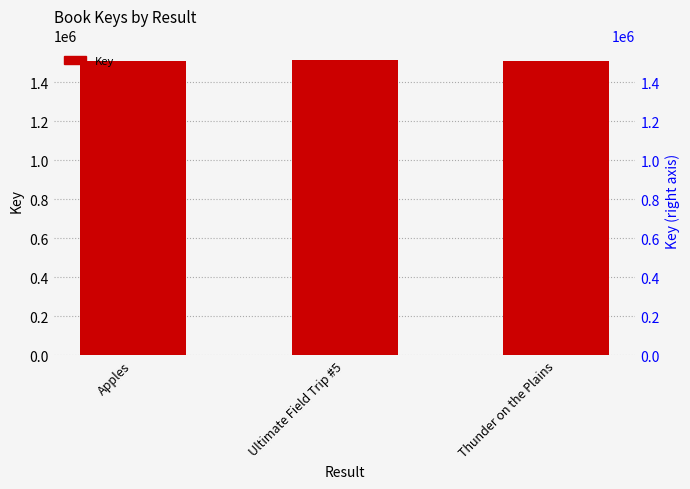

What is the smallest value displayed?

1510842